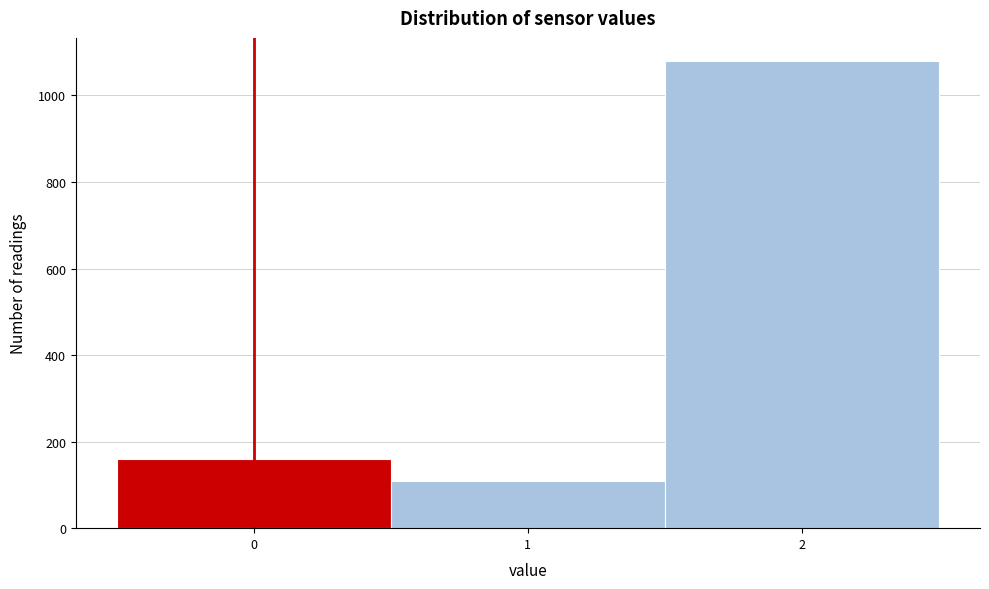

Reading left to right, transcribe this chart: for each bar, give the range it covers on the x-axis and its height. The values are not printed on the chart, so give them approximately, as read against the axis.

-0.5 to 0.5: 160
0.5 to 1.5: 100
1.5 to 2.5: 1080